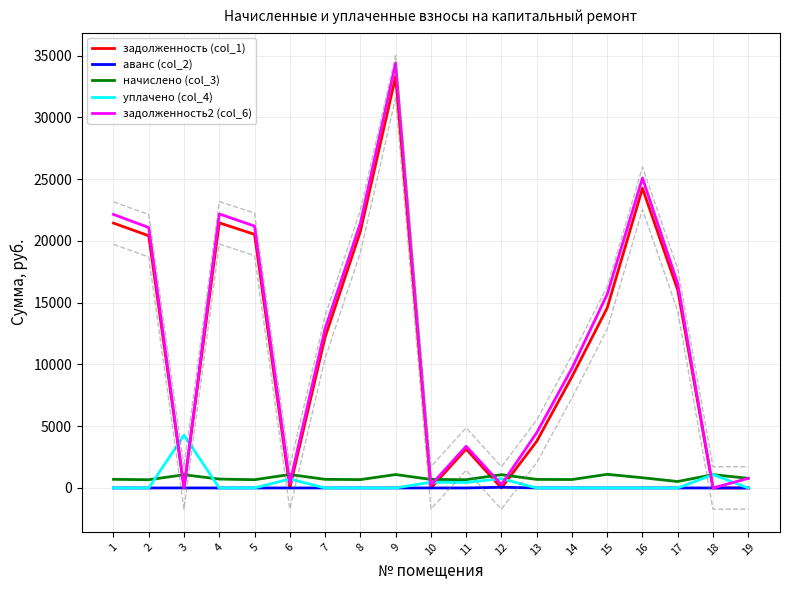

Between 4 and 17, which series saw the biggest shift?

задолженность2 (col_6)